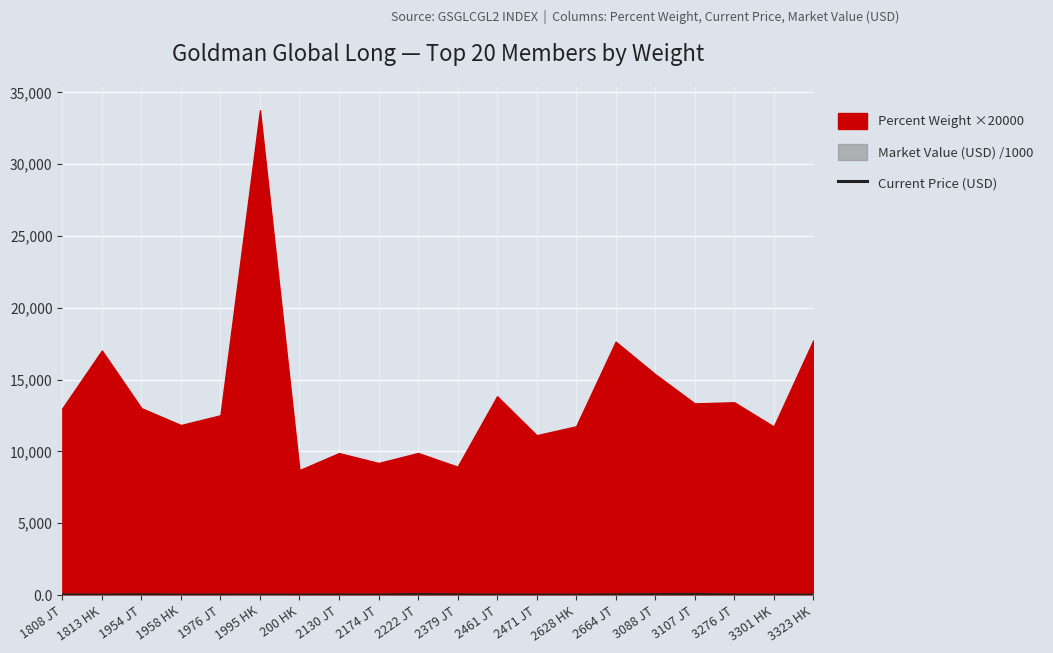

What is the minimum value shown in the chart?

0.4